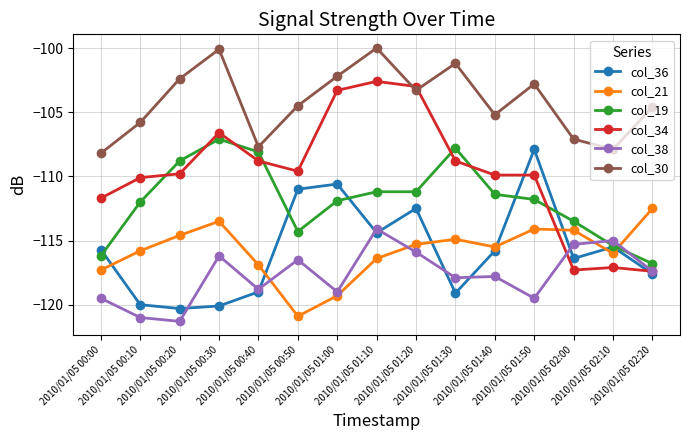

What is the maximum value for col_38?

-114.1